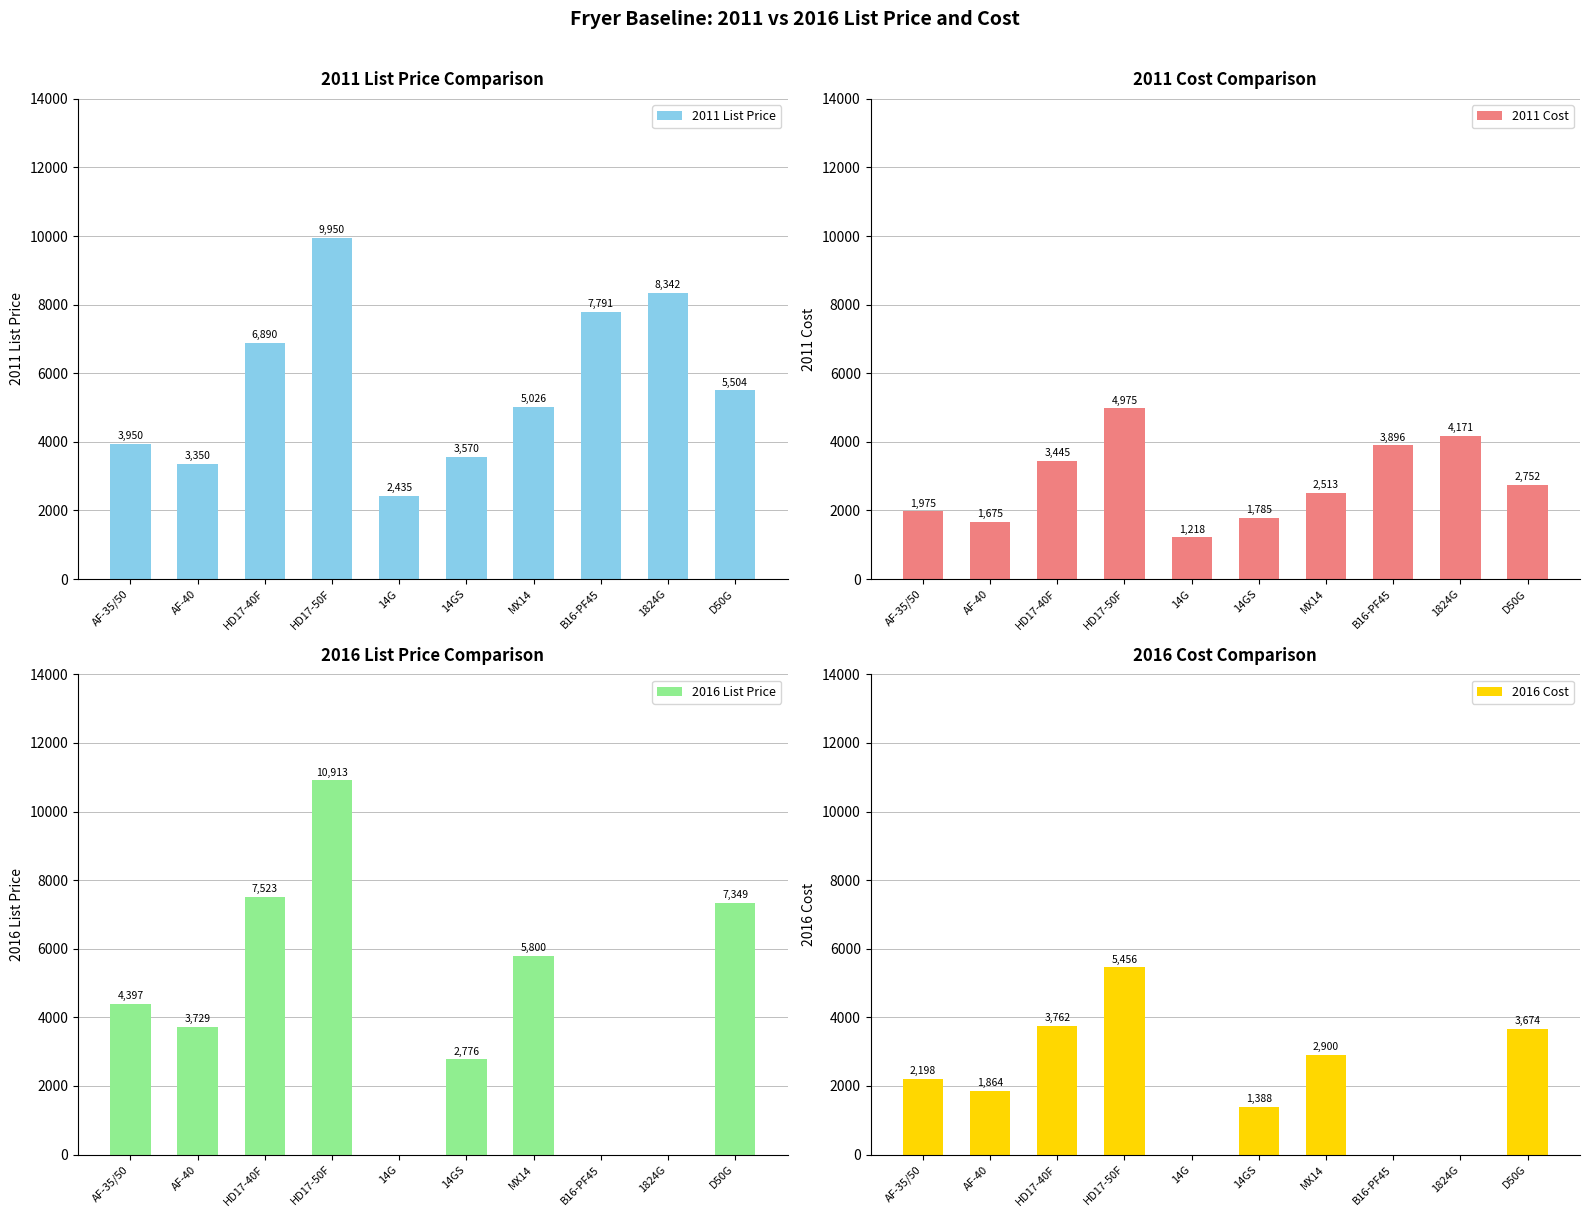

What are all the series names shown in the legend?

2011 List Price, 2011 Cost, 2016 List Price, 2016 Cost